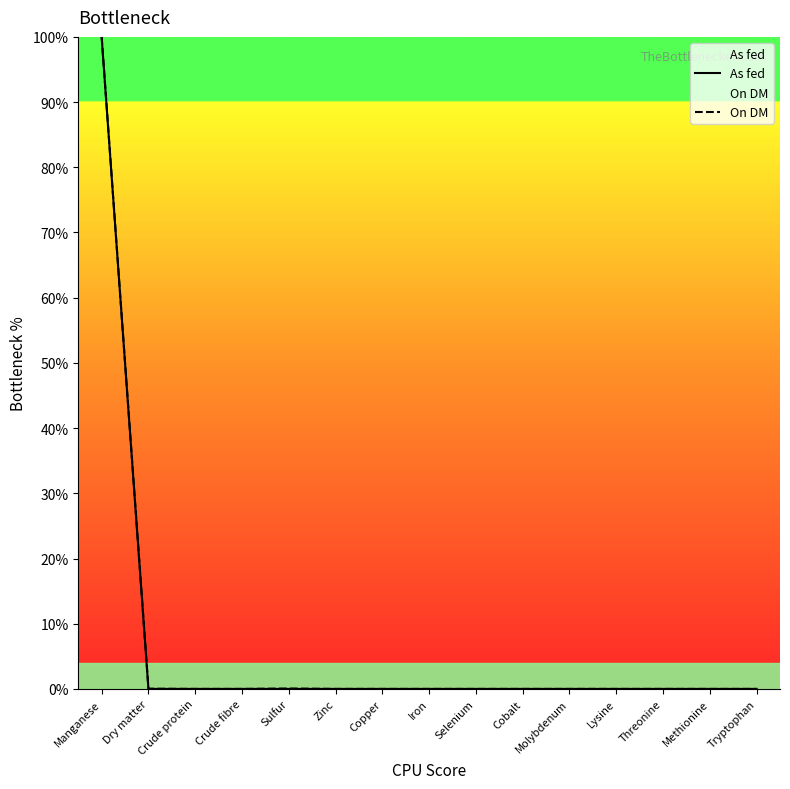

Between Zinc and Tryptophan, which is larger?

Zinc